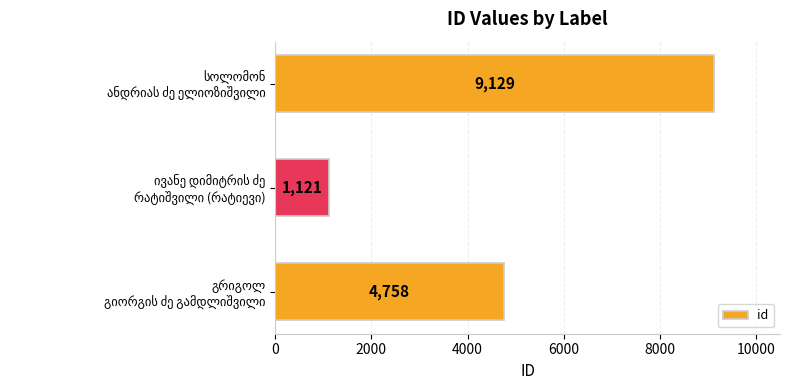

What is the maximum value shown in the chart?

9129